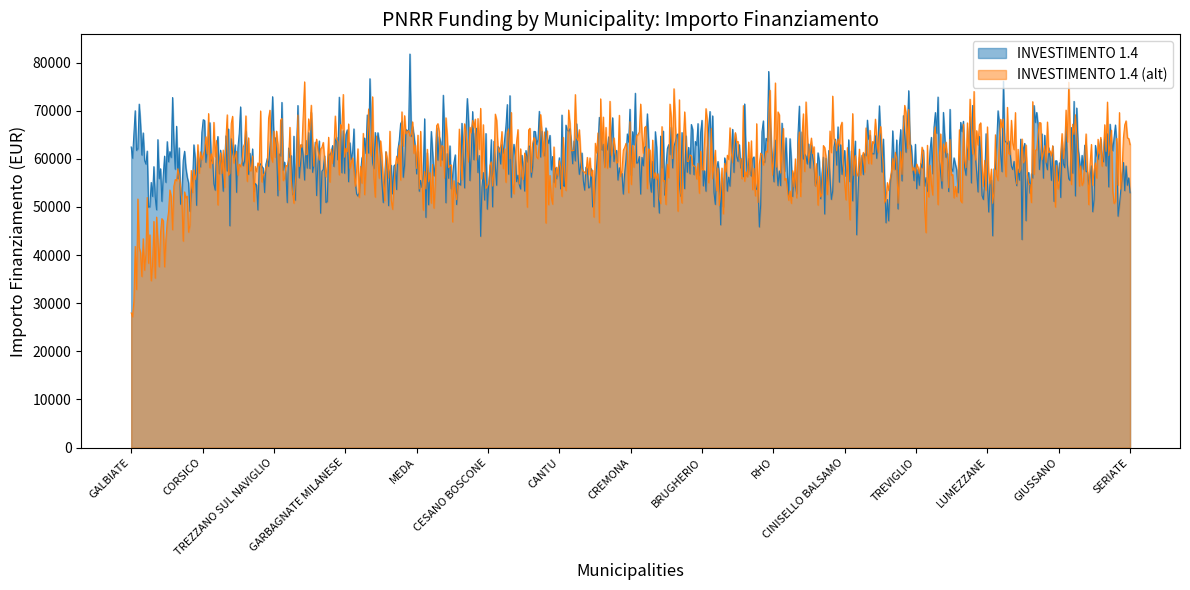

Rank the series by their maximum value, from highest to lowest.

INVESTIMENTO 1.4, INVESTIMENTO 1.4 (alt)